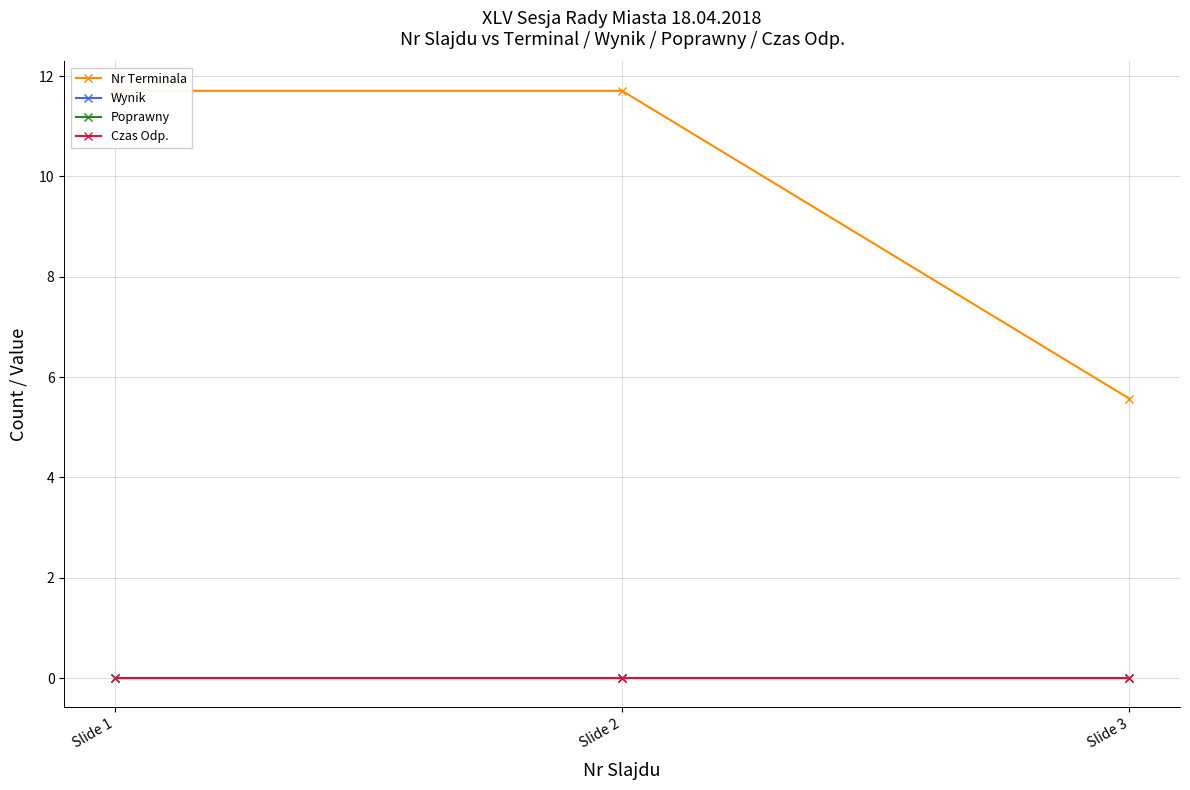

The value of Czas Odp. at Slide 2 is 0.0. True or false?

True